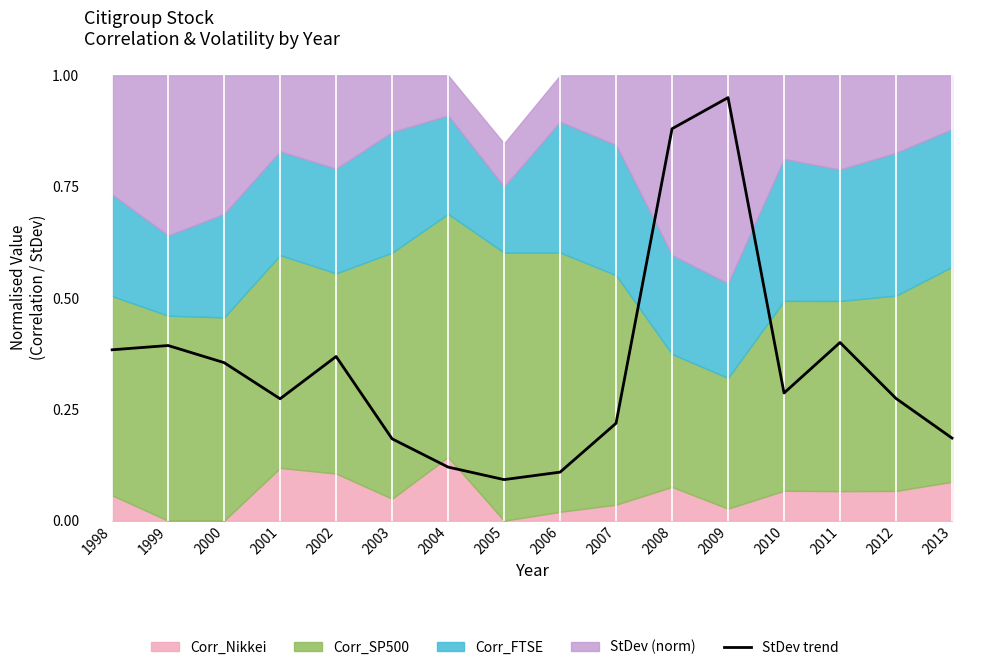

What is the sum of all values?

5.5